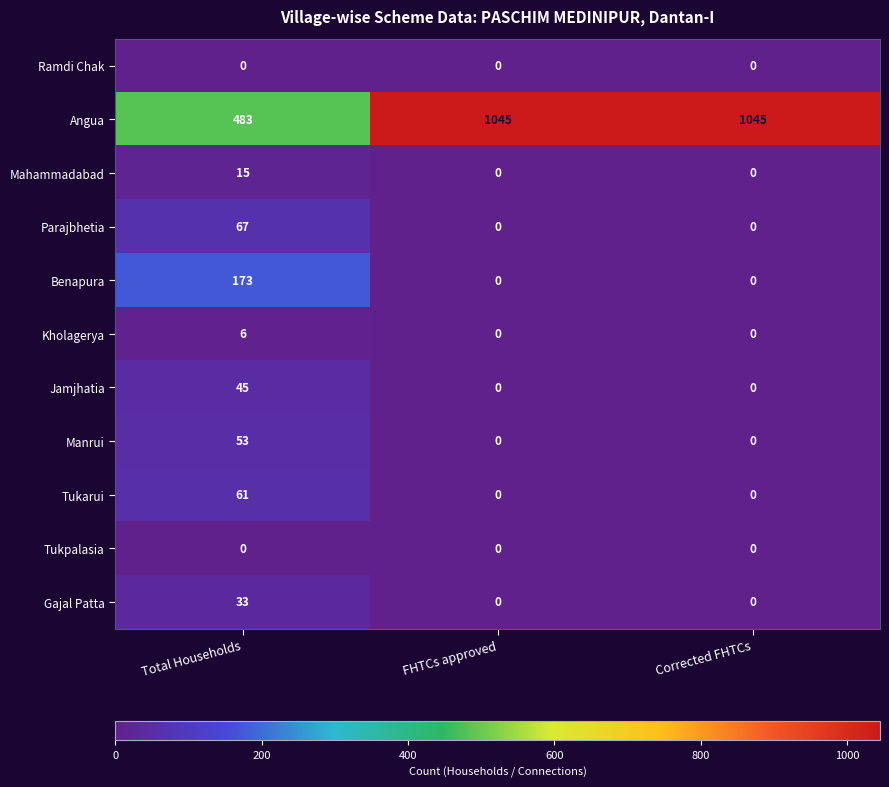

How many data points does each series have?

3